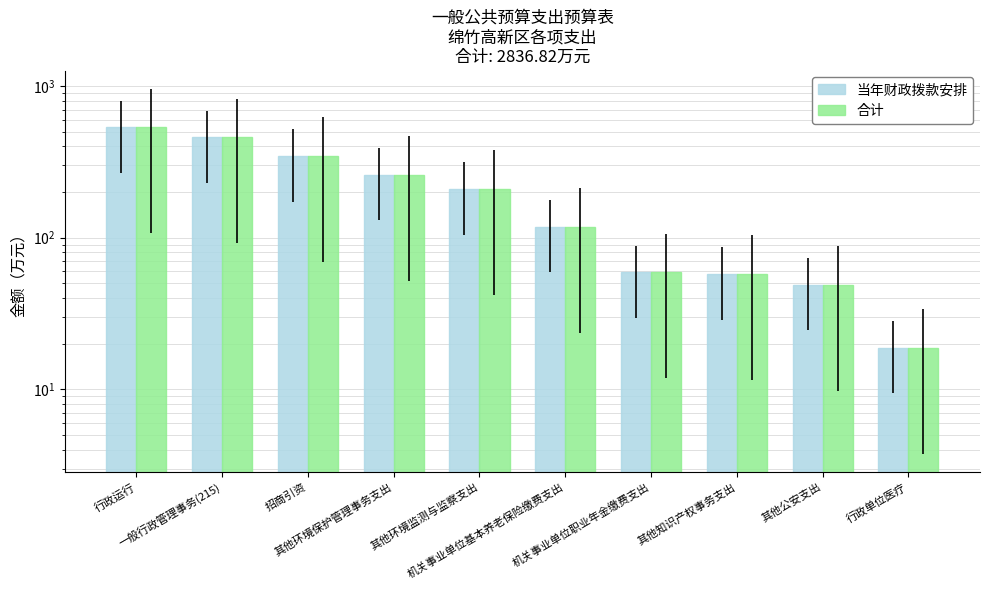

How many bars are there in total?

20